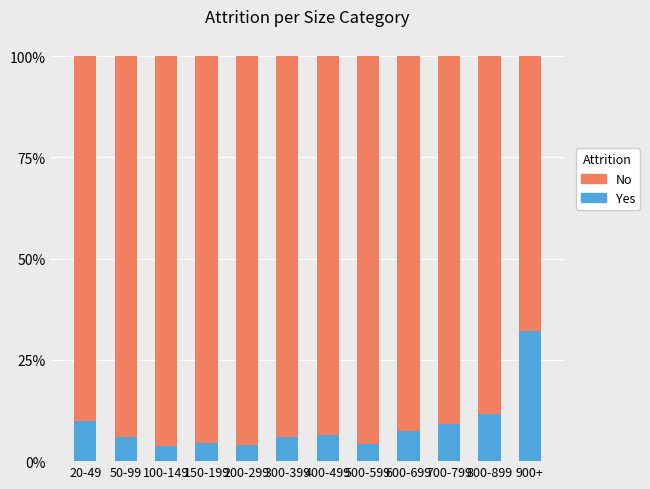

What is the difference between the maximum and minimum values in the Yes series?

28.2